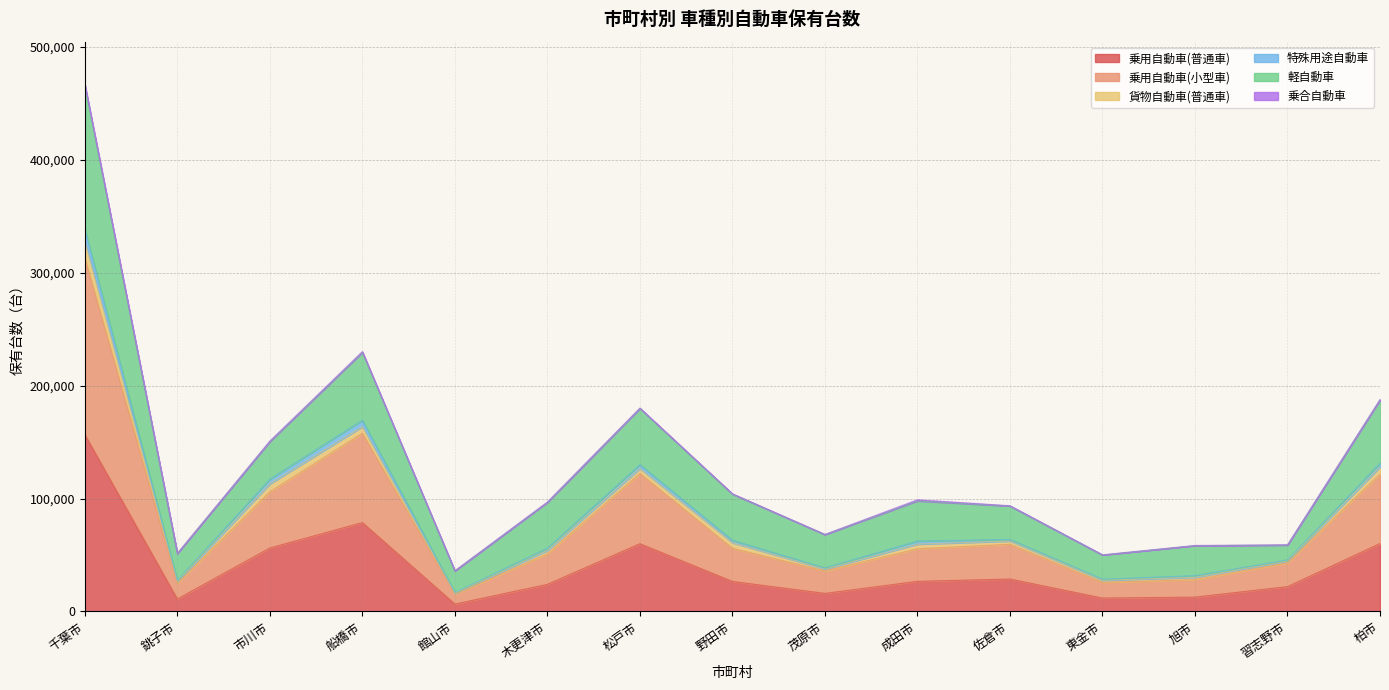

At which category is the sum across all series the highest?

千葉市